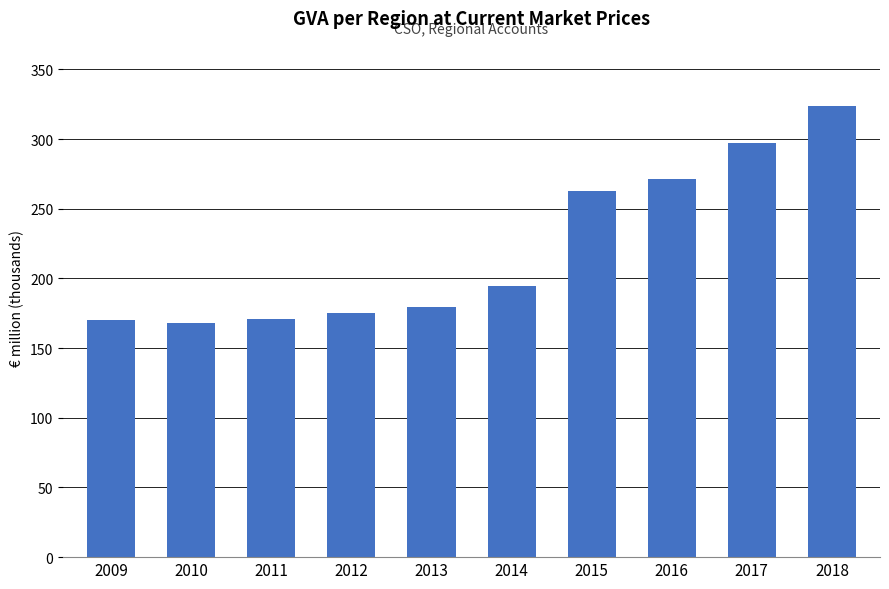

Approximately how many times larger is the value at 2009 compared to 2017?

0.6